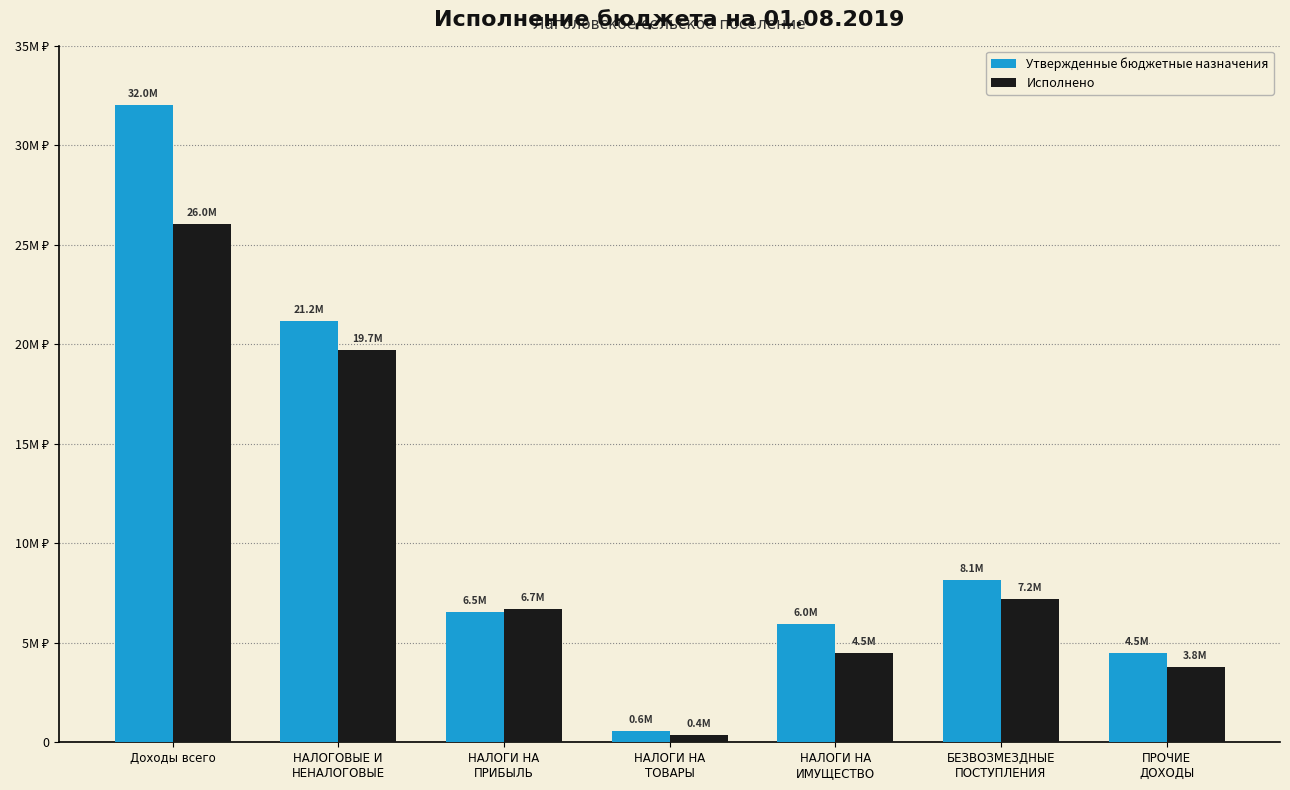

At which label does Утвержденные бюджетные назначения first exceed 6527100?

Доходы всего